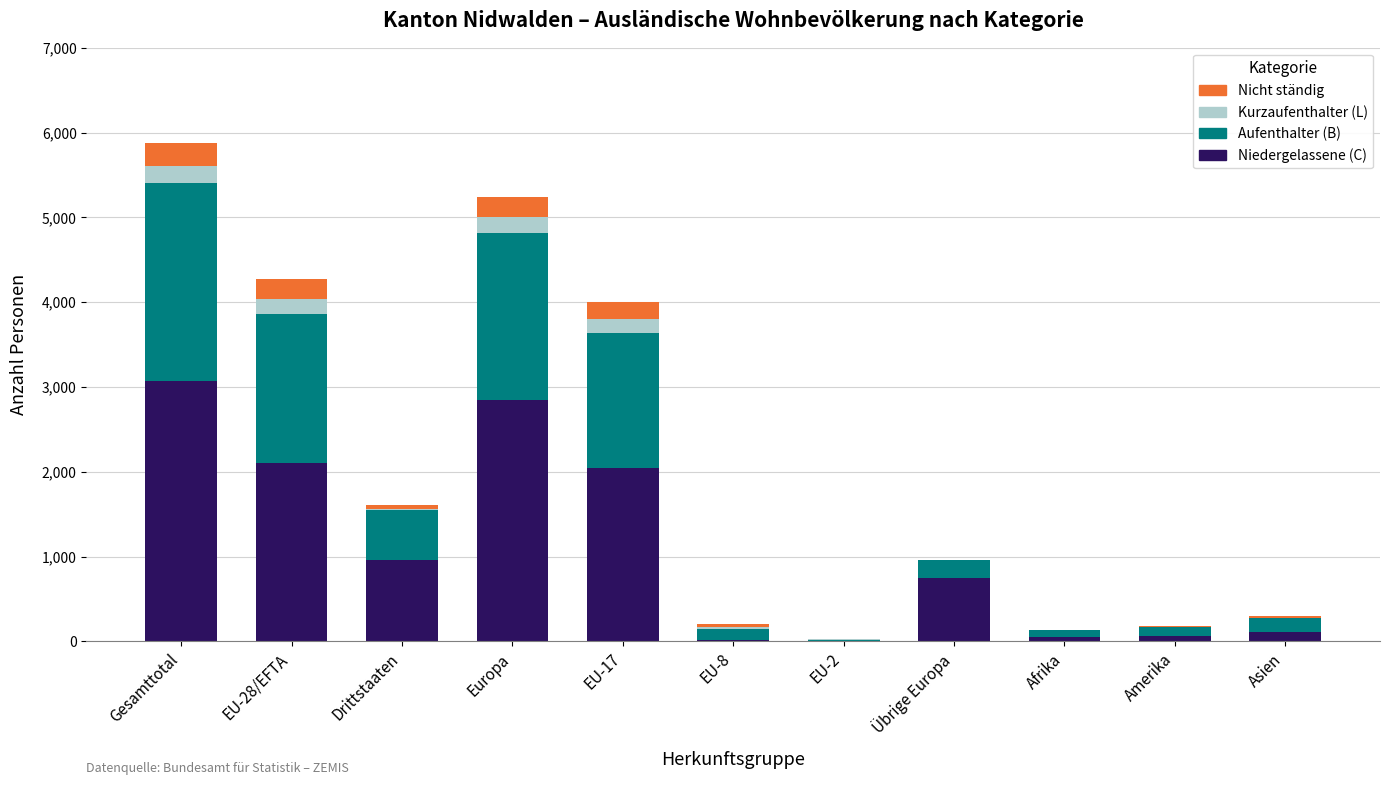

What is the total value across all series at Gesamttotal?

5875